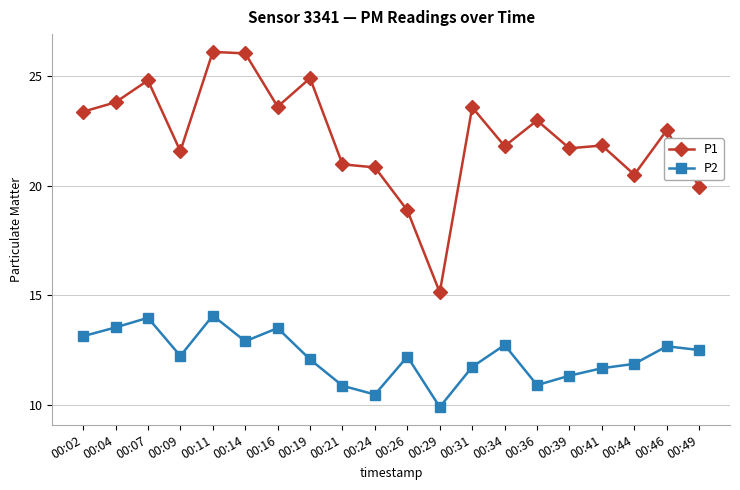

What is the value of the P1 point at the 11th from the left?

18.9